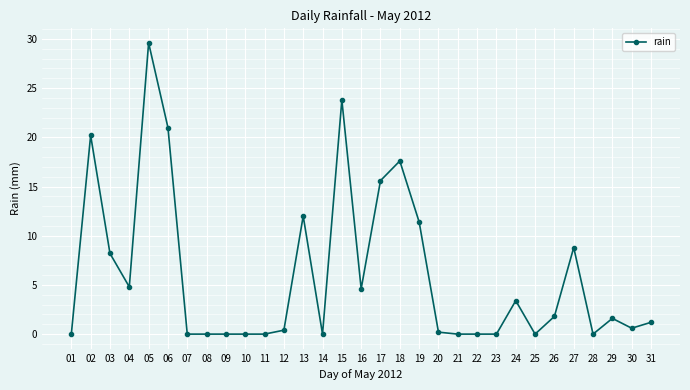

What is the difference between the second highest and second lowest values?

23.8